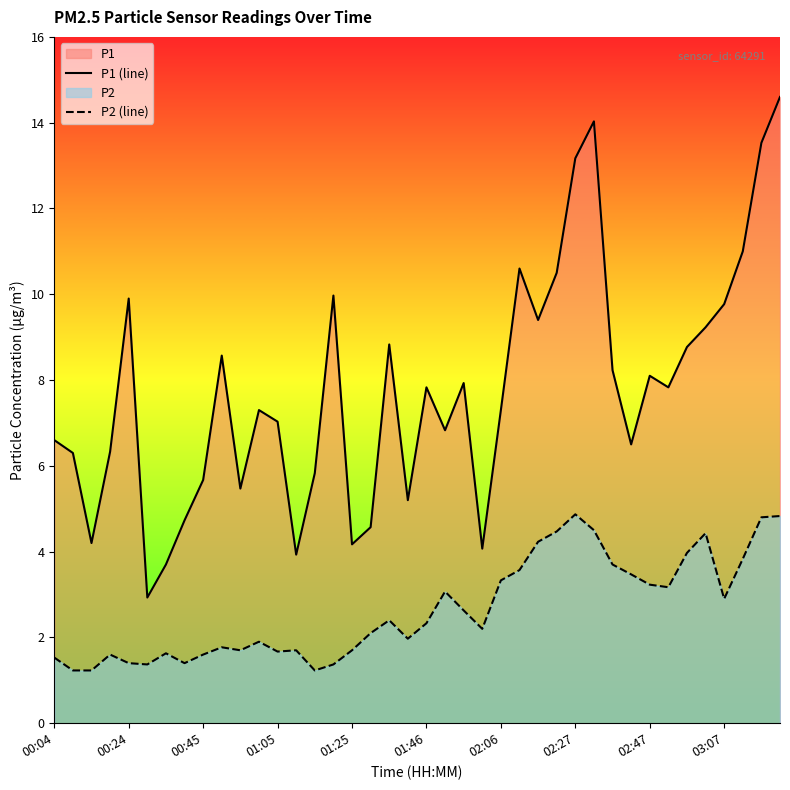

How many interior local peaks does the P1 (line) series have?

10